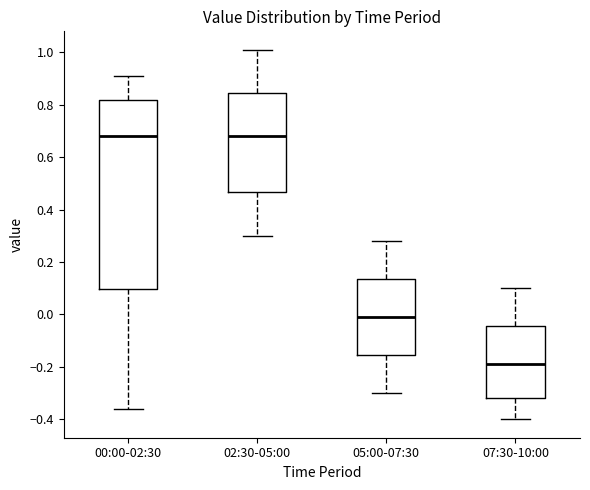

Reading left to right, transcribe this box plot: for each box, give where its median line is, the range the box spans, and where its two whiskers end, as read against the y-axis. The values are not printed on the chart, so give them approximately, as read against the axis.

00:00-02:30: median 0.68, box 0.10 to 0.82, whiskers -0.36 to 0.92
02:30-05:00: median 0.68, box 0.46 to 0.84, whiskers 0.30 to 1.02
05:00-07:30: median 0.00, box -0.16 to 0.14, whiskers -0.30 to 0.28
07:30-10:00: median -0.18, box -0.32 to -0.04, whiskers -0.40 to 0.10